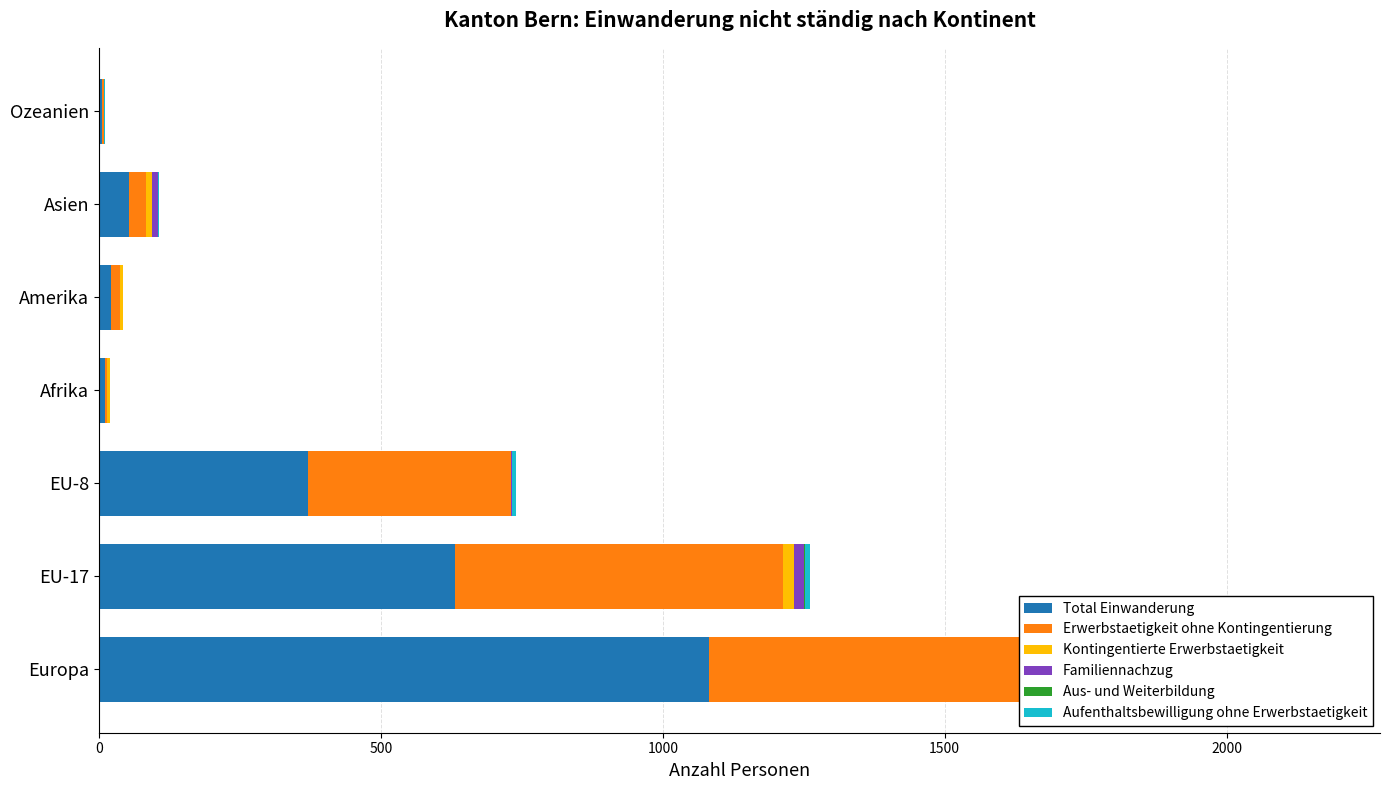

How many groups of bars are there?

7